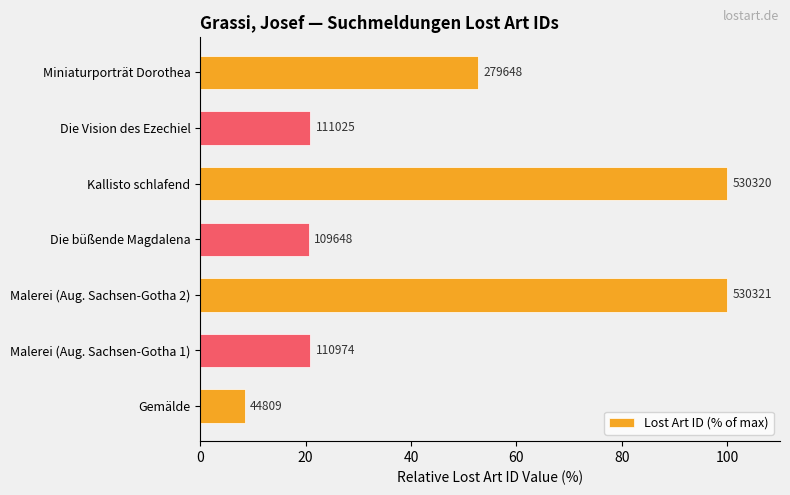

How many bars are there in total?

7